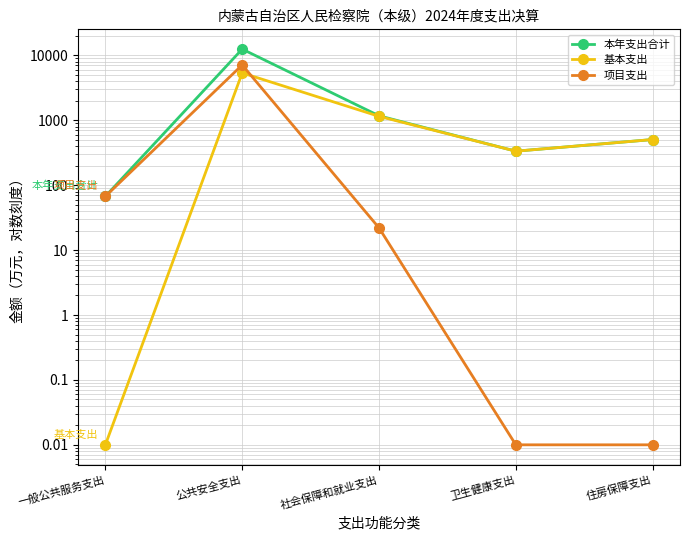

What is the difference between the 基本支出 values at 公共安全支出 and 社会保障和就业支出?

4221.0